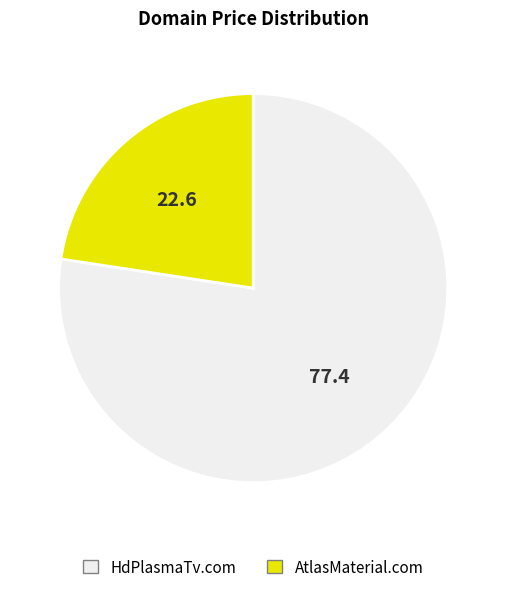

Which slice represents more than half of the pie?

HdPlasmaTv.com